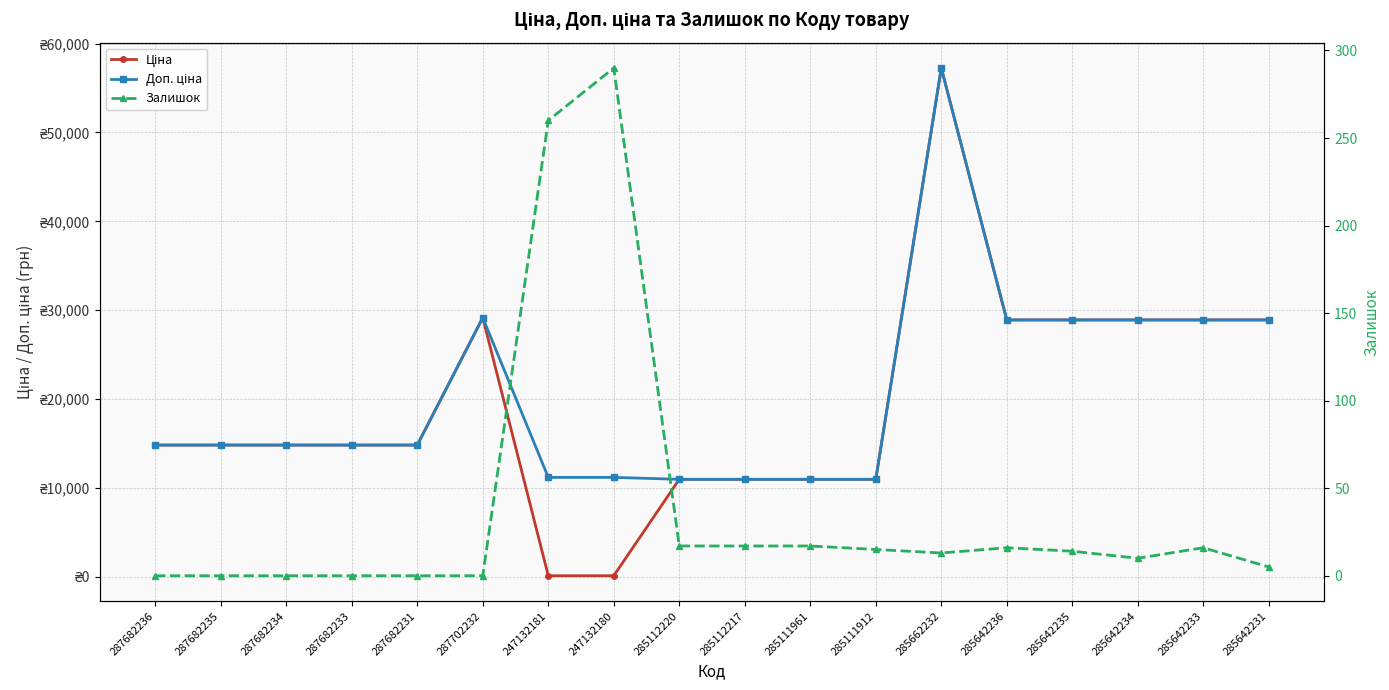

Does the chart have visible grid lines?

Yes